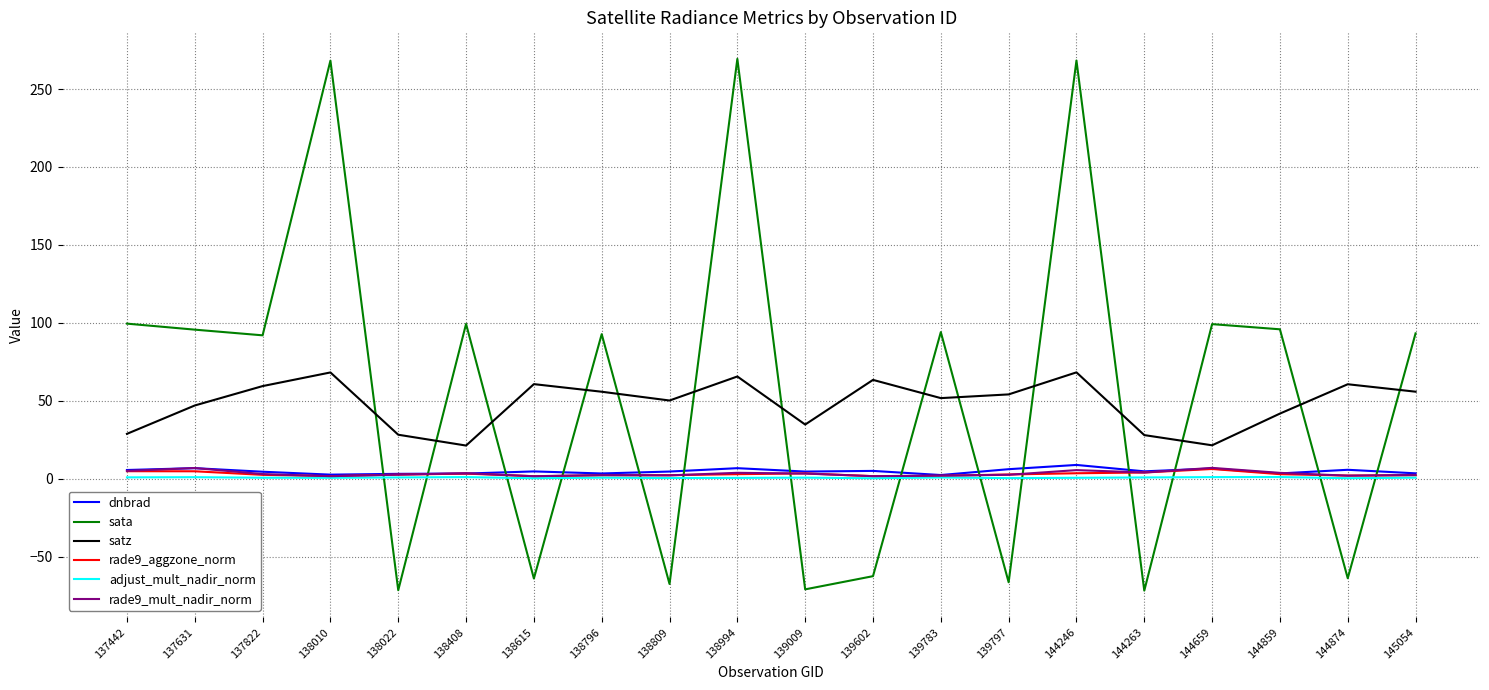

The value of sata at 138796 is 92.8. True or false?

True